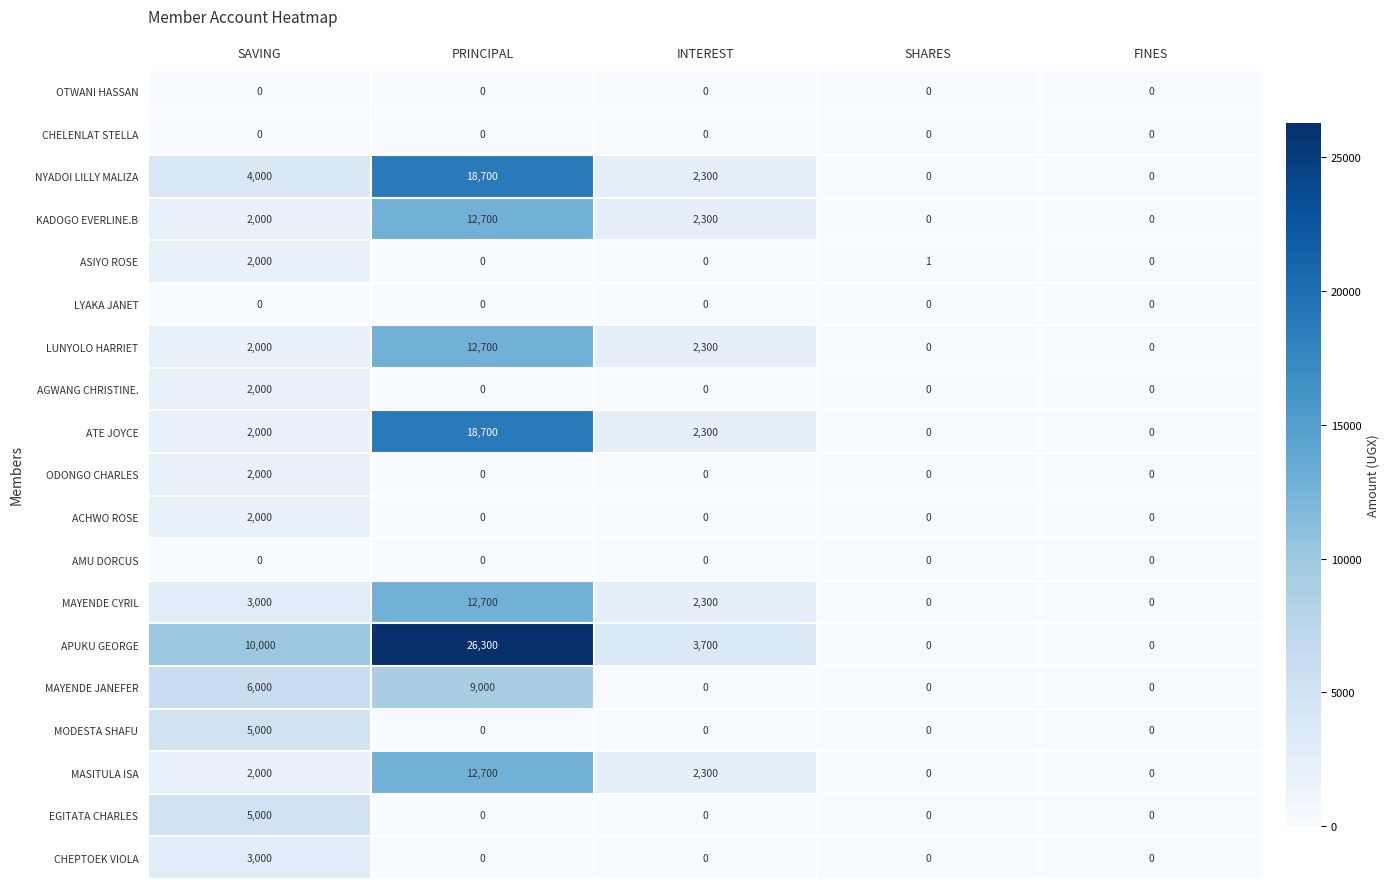

What is the highest value of the MODESTA SHAFU series?

5000